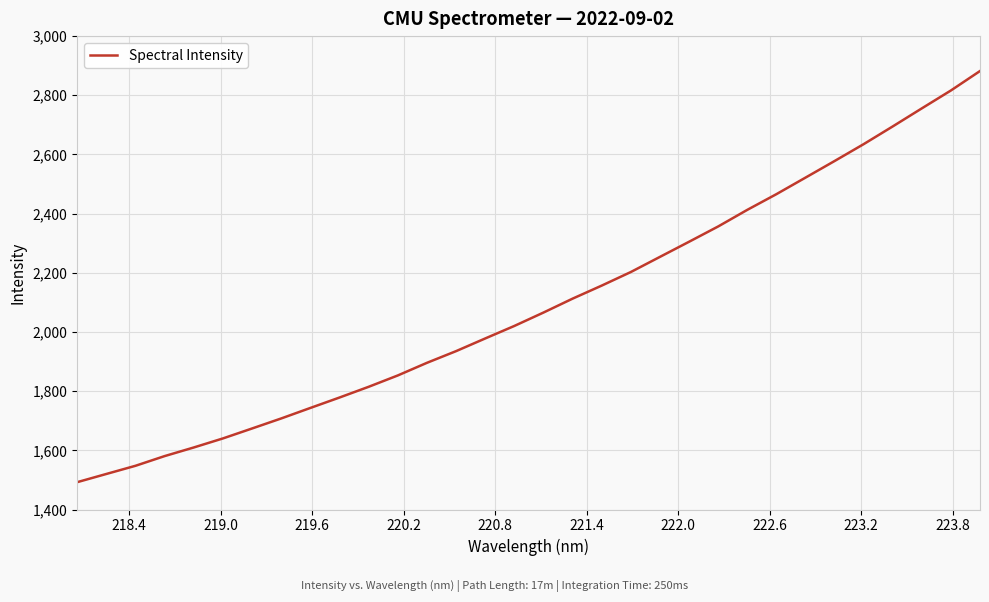

What is the difference between the maximum and minimum values?

1389.6